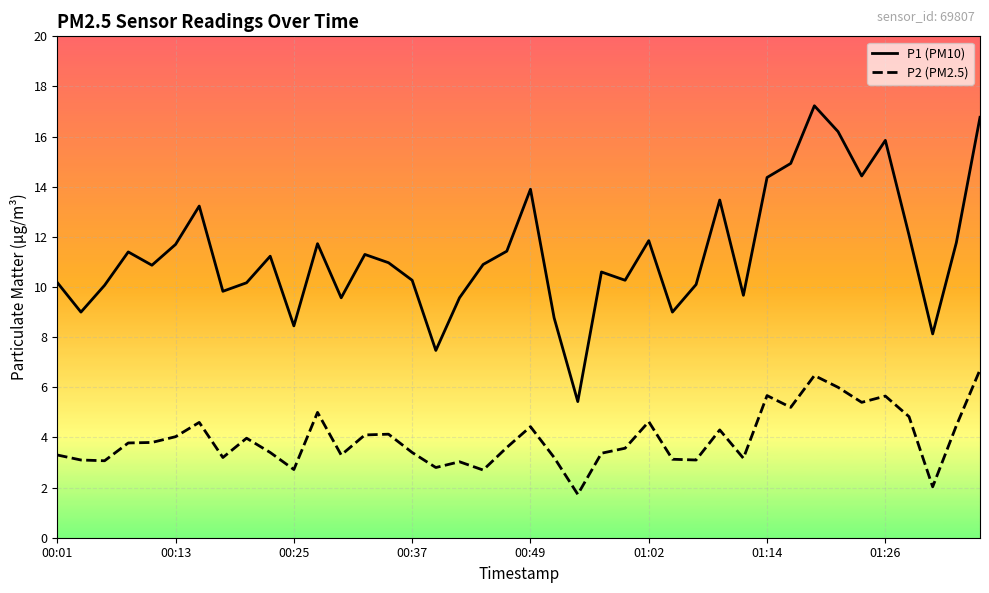

What is the maximum value shown in the chart?

17.2